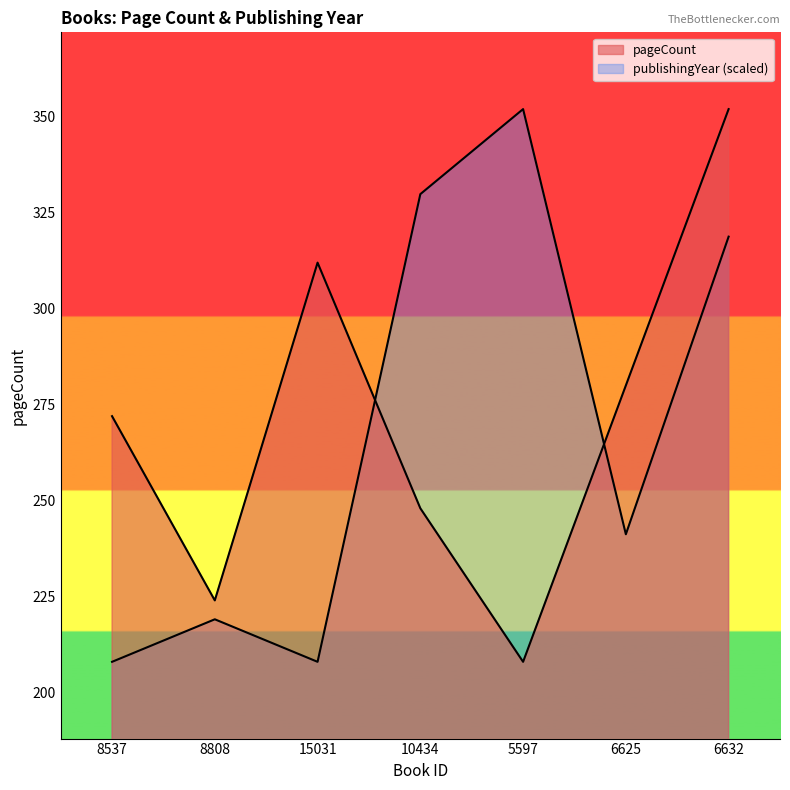

Reading left to right, what are all the values shown in this chart?

pageCount: 272.0	224.0	312.0	248.0	208.0	280.0	352.0
publishingYear: 208.0	219.1	208.0	329.8	352.0	241.2	318.8